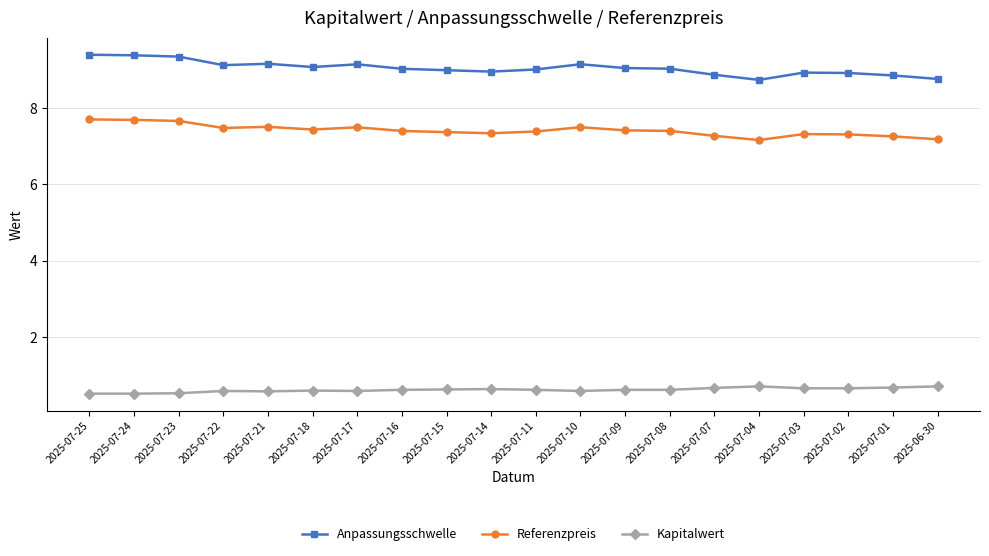

True or false: Kapitalwert and Anpassungsschwelle cross at least once.

False